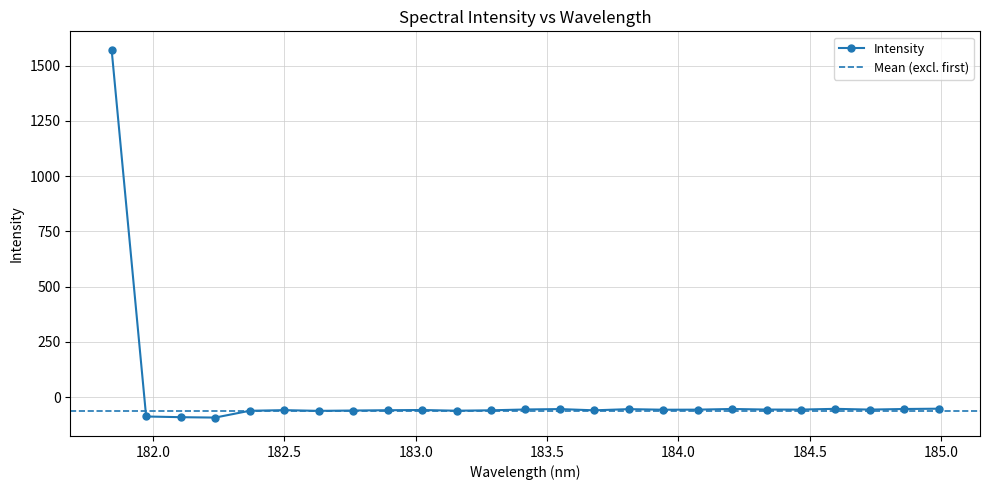

Where does the data first go above -57?

181.8418